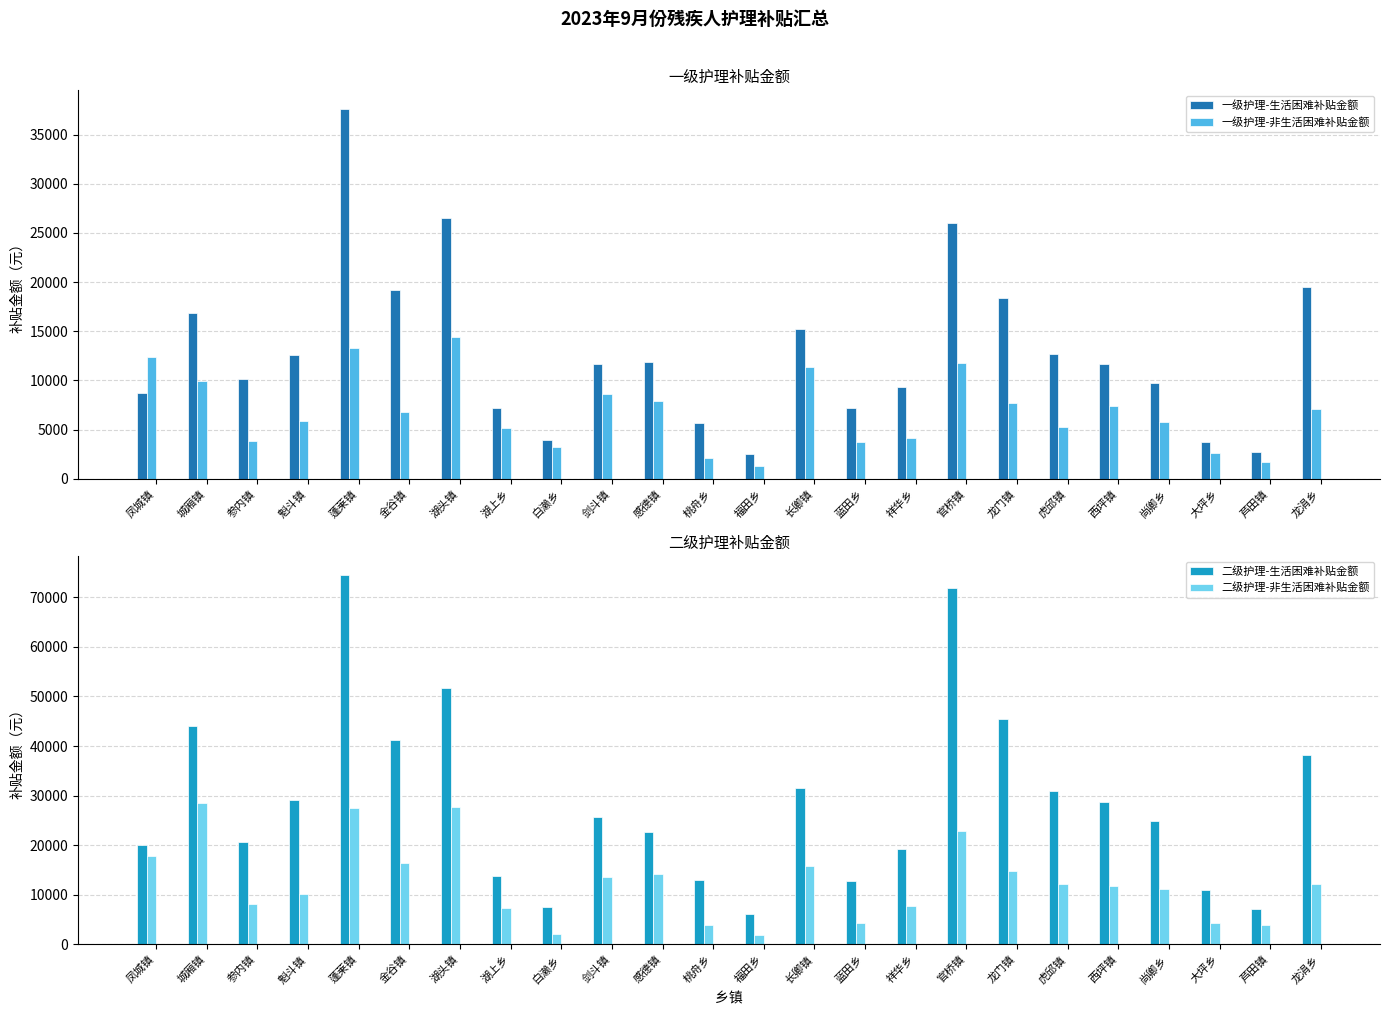

What is the sum of all 二级护理-非生活困难补贴金额 values?

300985